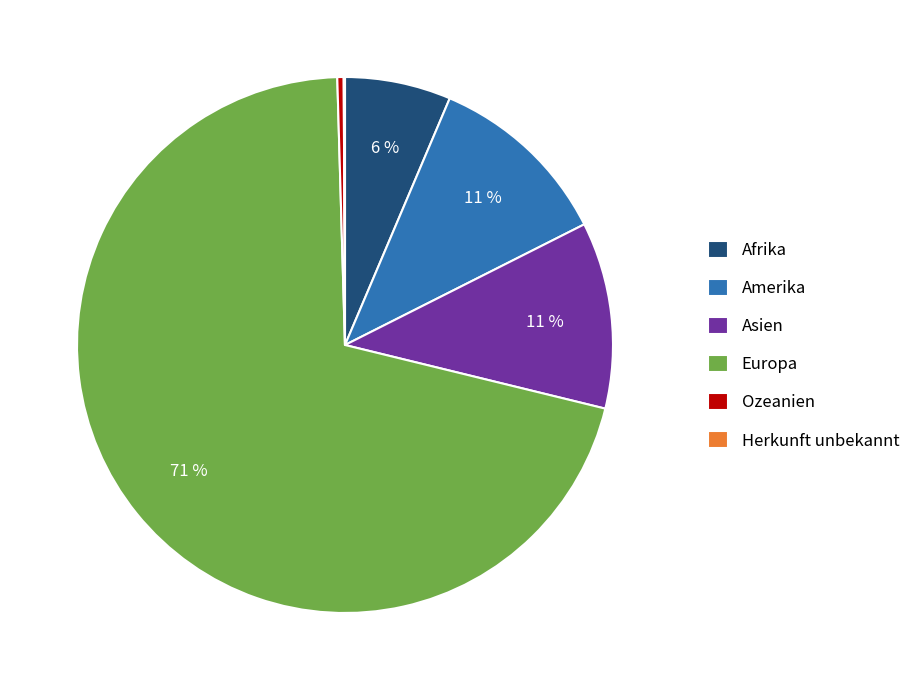

True or false: Asien accounts for 20% of the total.

False